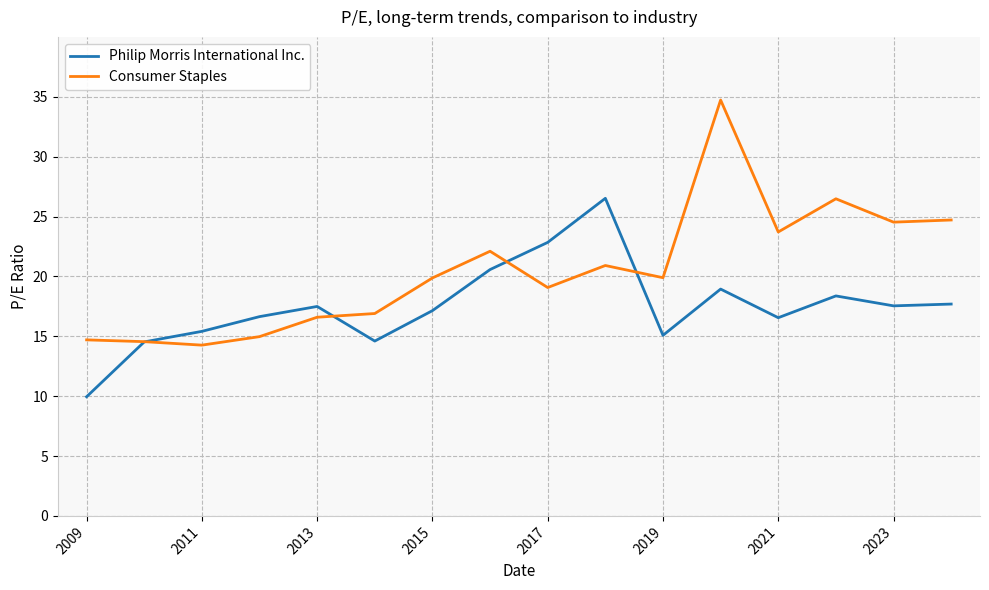

List the series in order of their peak value, lowest first.

Philip Morris International Inc., Consumer Staples